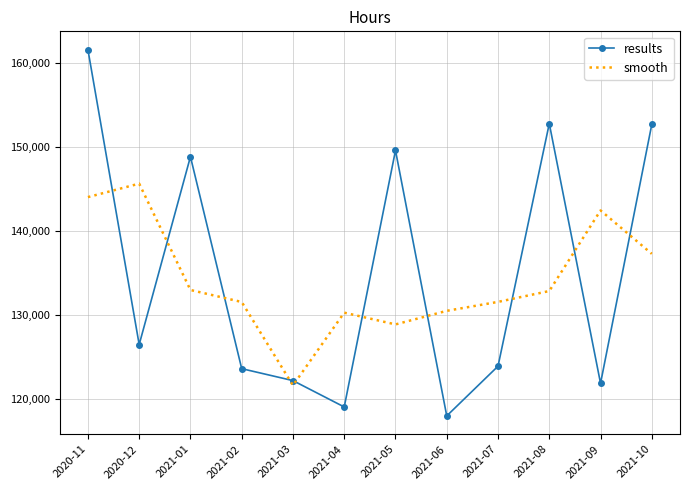

Read the results value at 2020-12.

126458.5